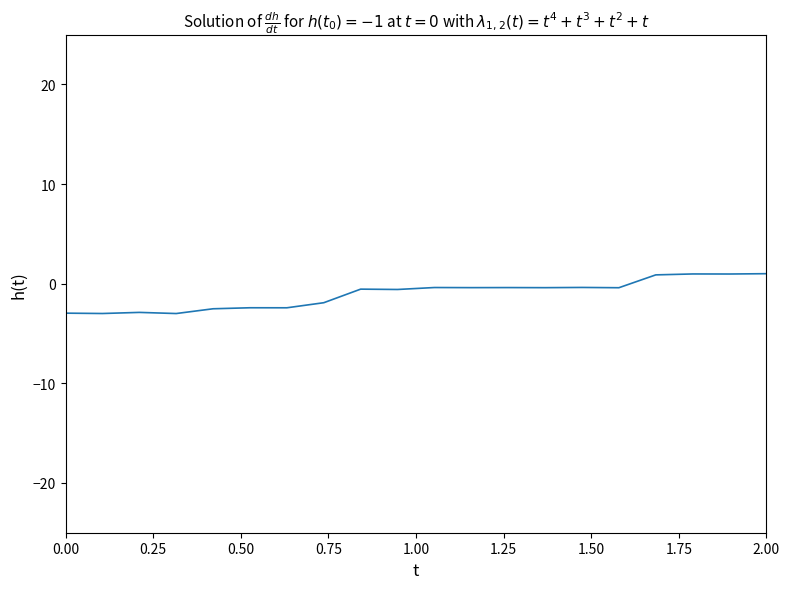

What is the greatest value displayed?

1.0